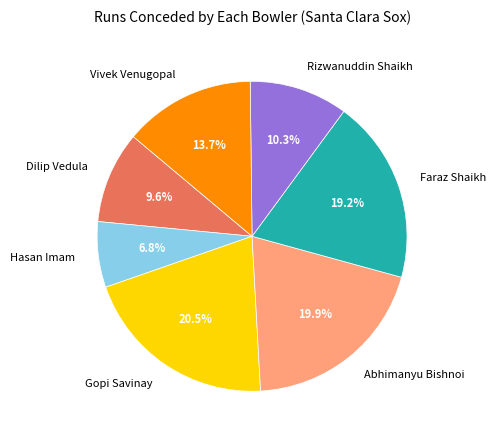

Is there any slice that represents more than half of the pie?

No